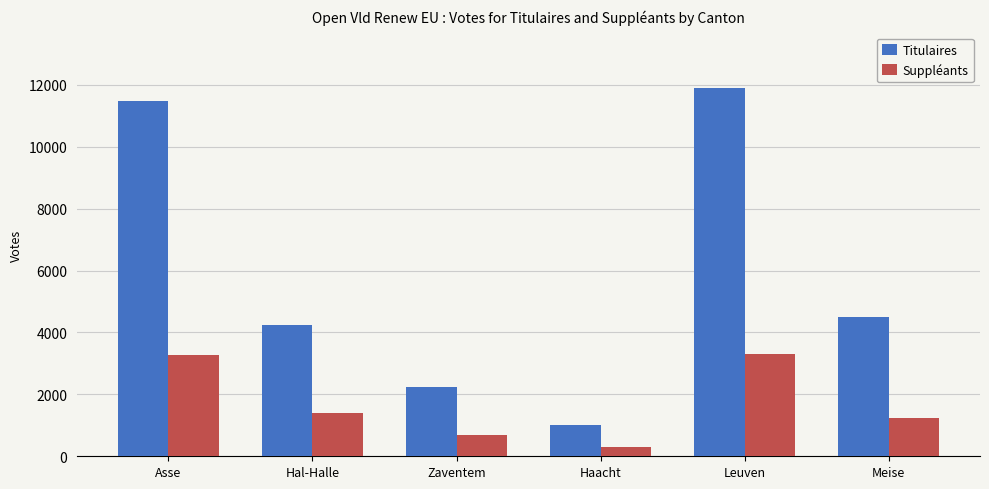

Read the Suppléants value at Meise.

1233